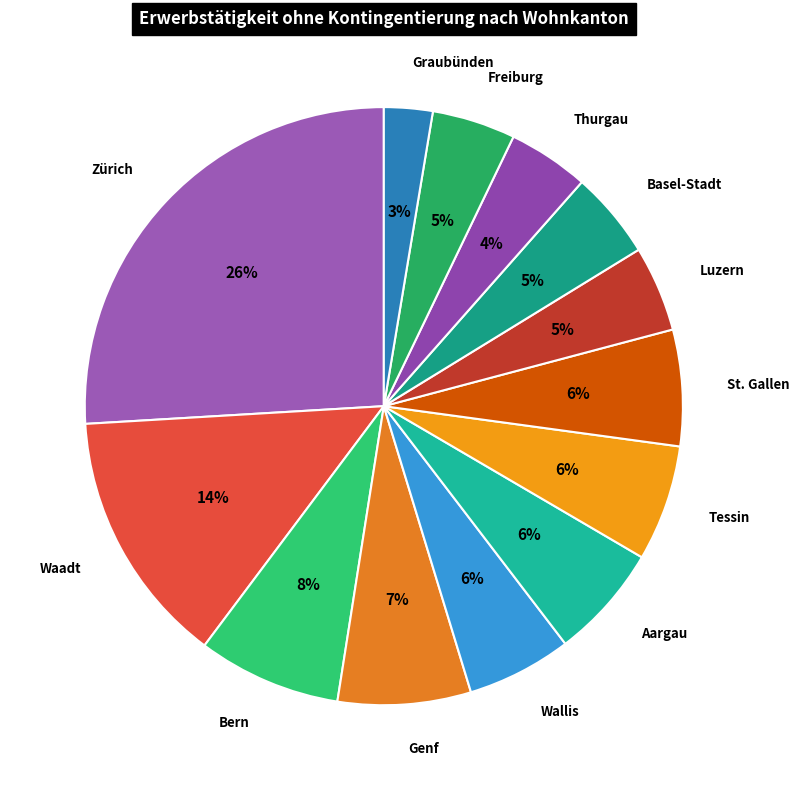

Rank the categories by value from lowest to highest.

Graubünden, Thurgau, Freiburg, Luzern, Basel-Stadt, Wallis, Aargau, Tessin, St. Gallen, Genf, Bern, Waadt, Zürich